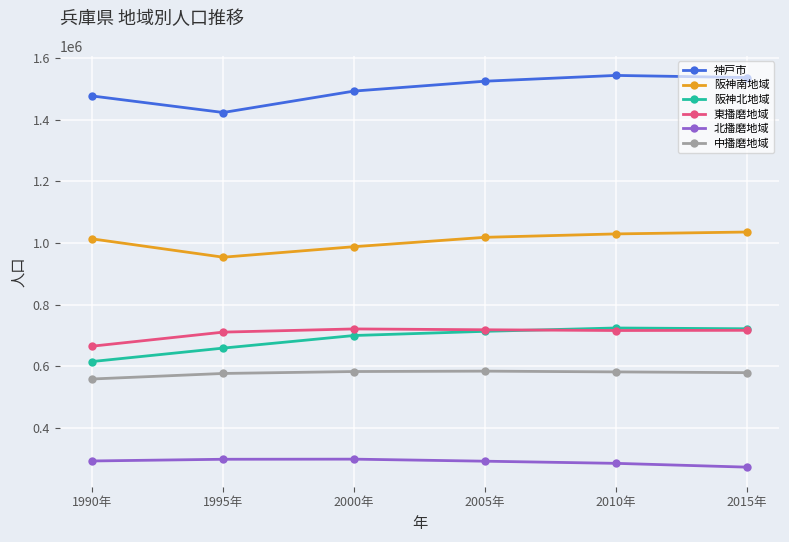

Which series has the largest total across all categories?

神戸市